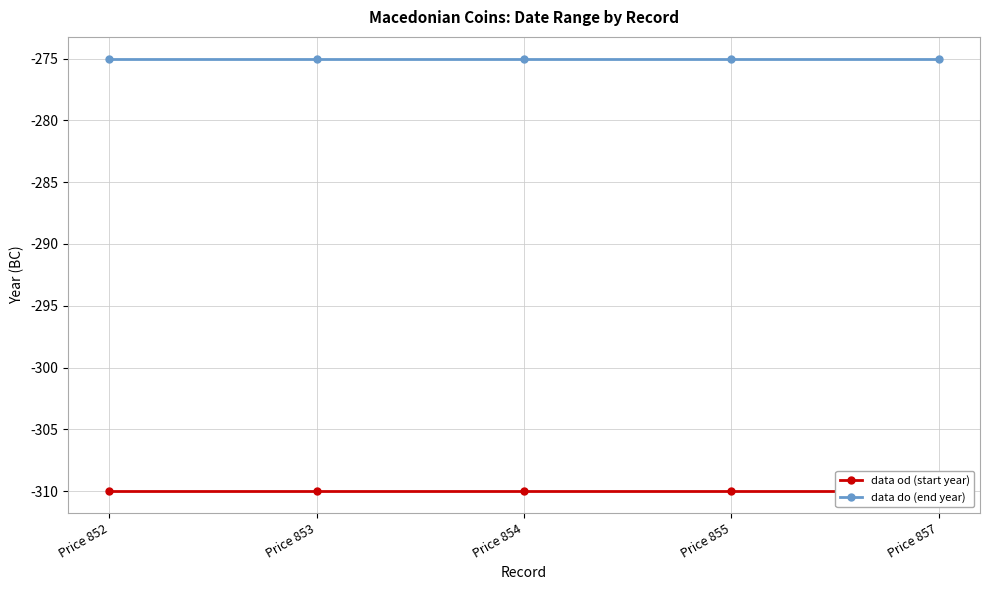

Which series has the largest range (max minus min)?

data od (start year)